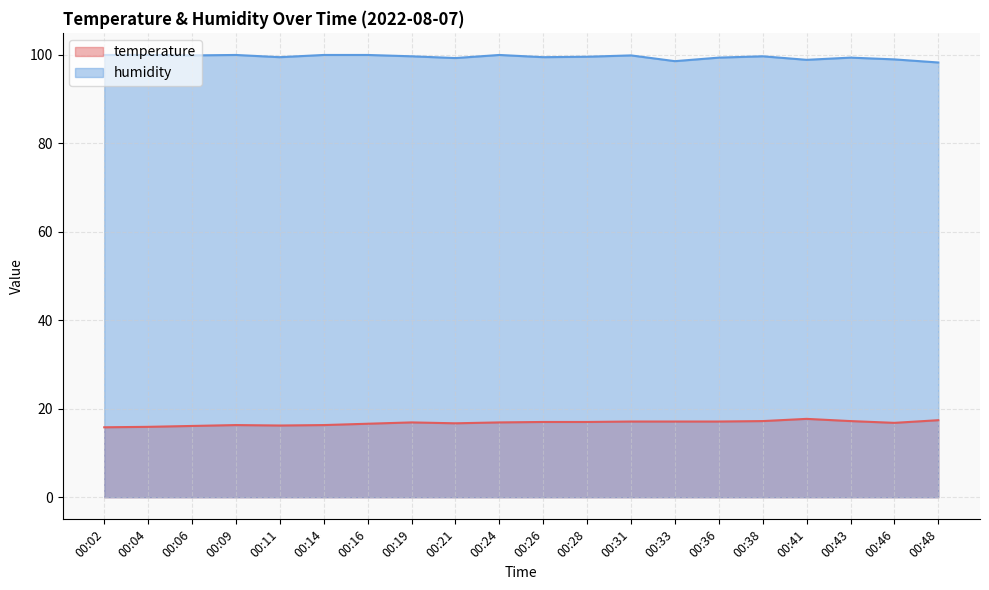

True or false: temperature and humidity intersect in this chart.

False